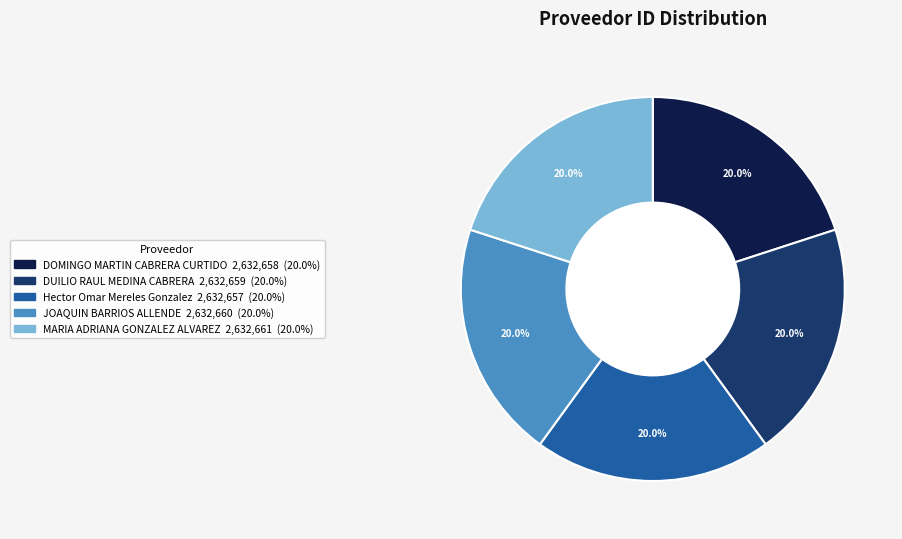

Does JOAQUIN BARRIOS ALLENDE account for over 50% of the chart?

No